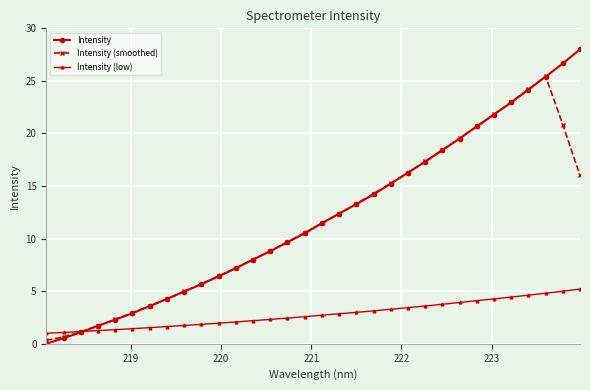

List the series in order of their peak value, highest first.

Intensity, Intensity (smoothed), Intensity (low)